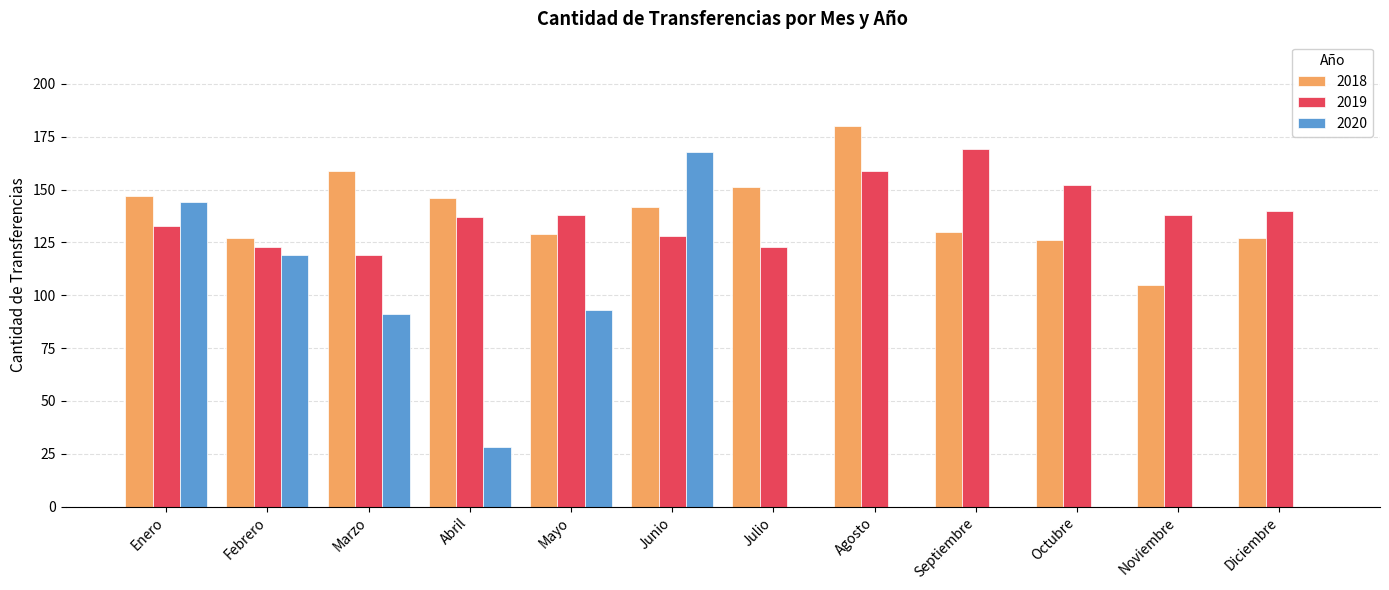

Is it true that 2020 equals 168 at Junio?

True